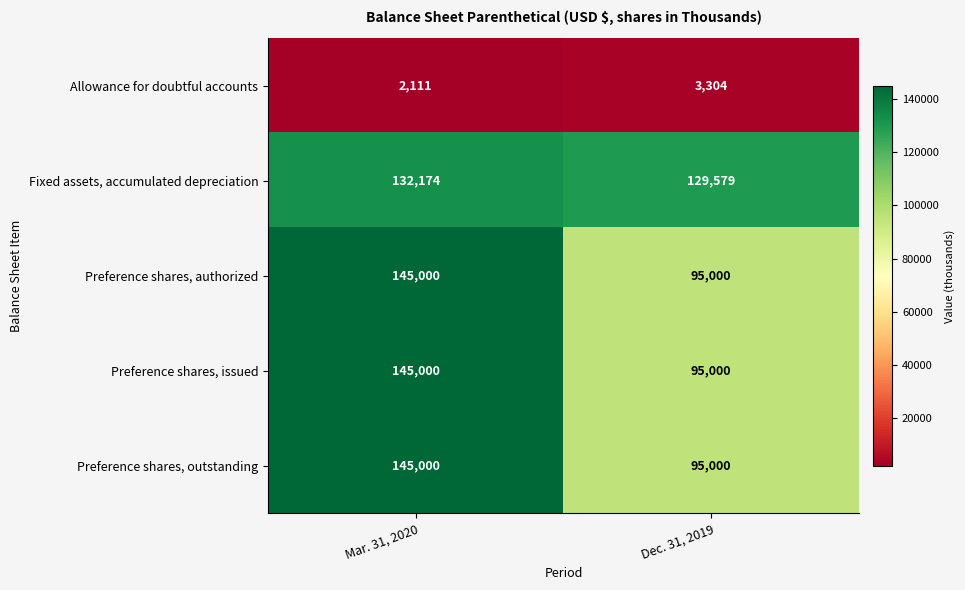

At which category does the chart reach its peak across all series?

Mar. 31, 2020